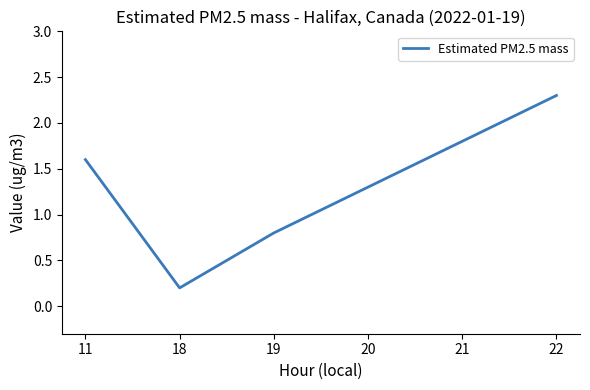

Approximately how many times larger is the value at 19 compared to 22?

0.3